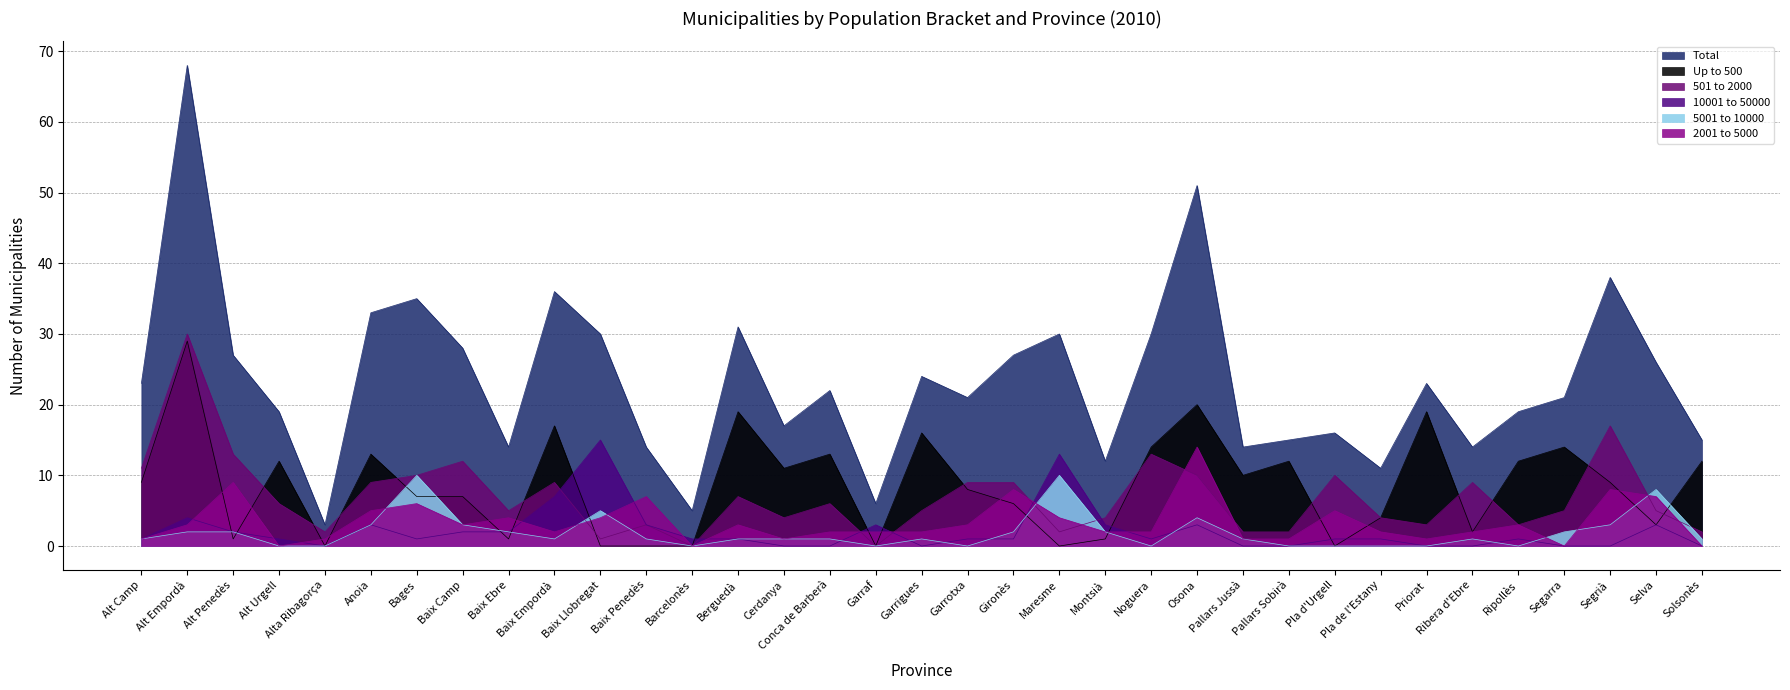

Reading left to right, transcribe all the data shown in this chart.

Total: Alt Camp=23	Alt Empordà=68	Alt Penedès=27	Alt Urgell=19	Alta Ribagorça=3	Anoia=33	Bages=35	Baix Camp=28	Baix Ebre=14	Baix Empordà=36	Baix Llobregat=30	Baix Penedès=14	Barcelonès=5	Berguedà=31	Cerdanya=17	Conca de Barberà=22	Garraf=6	Garrigues=24	Garrotxa=21	Gironès=27	Maresme=30	Montsià=12	Noguera=30	Osona=51	Pallars Jussà=14	Pallars Sobirà=15	Pla d'Urgell=16	Pla de l'Estany=11	Priorat=23	Ribera d'Ebre=14	Ripollès=19	Segarra=21	Segrià=38	Selva=26	Solsonès=15
Up to 500: Alt Camp=9	Alt Empordà=29	Alt Penedès=1	Alt Urgell=12	Alta Ribagorça=0	Anoia=13	Bages=7	Baix Camp=7	Baix Ebre=1	Baix Empordà=17	Baix Llobregat=0	Baix Penedès=0	Barcelonès=0	Berguedà=19	Cerdanya=11	Conca de Barberà=13	Garraf=0	Garrigues=16	Garrotxa=8	Gironès=6	Maresme=0	Montsià=1	Noguera=14	Osona=20	Pallars Jussà=10	Pallars Sobirà=12	Pla d'Urgell=0	Pla de l'Estany=4	Priorat=19	Ribera d'Ebre=2	Ripollès=12	Segarra=14	Segrià=9	Selva=3	Solsonès=12
501 to 2000: Alt Camp=11	Alt Empordà=30	Alt Penedès=13	Alt Urgell=6	Alta Ribagorça=2	Anoia=9	Bages=10	Baix Camp=12	Baix Ebre=5	Baix Empordà=9	Baix Llobregat=1	Baix Penedès=3	Barcelonès=0	Berguedà=7	Cerdanya=4	Conca de Barberà=6	Garraf=0	Garrigues=5	Garrotxa=9	Gironès=9	Maresme=2	Montsià=4	Noguera=13	Osona=10	Pallars Jussà=2	Pallars Sobirà=2	Pla d'Urgell=10	Pla de l'Estany=4	Priorat=3	Ribera d'Ebre=9	Ripollès=3	Segarra=5	Segrià=17	Selva=5	Solsonès=2
10001 to 50000: Alt Camp=1	Alt Empordà=4	Alt Penedès=2	Alt Urgell=1	Alta Ribagorça=0	Anoia=3	Bages=1	Baix Camp=2	Baix Ebre=2	Baix Empordà=7	Baix Llobregat=15	Baix Penedès=3	Barcelonès=1	Berguedà=1	Cerdanya=0	Conca de Barberà=0	Garraf=3	Garrigues=0	Garrotxa=1	Gironès=1	Maresme=13	Montsià=3	Noguera=1	Osona=3	Pallars Jussà=0	Pallars Sobirà=0	Pla d'Urgell=1	Pla de l'Estany=1	Priorat=0	Ribera d'Ebre=0	Ripollès=1	Segarra=0	Segrià=0	Selva=3	Solsonès=0
5001 to 10000: Alt Camp=1	Alt Empordà=2	Alt Penedès=2	Alt Urgell=0	Alta Ribagorça=0	Anoia=3	Bages=10	Baix Camp=3	Baix Ebre=2	Baix Empordà=1	Baix Llobregat=5	Baix Penedès=1	Barcelonès=0	Berguedà=1	Cerdanya=1	Conca de Barberà=1	Garraf=0	Garrigues=1	Garrotxa=0	Gironès=2	Maresme=10	Montsià=2	Noguera=0	Osona=4	Pallars Jussà=1	Pallars Sobirà=0	Pla d'Urgell=0	Pla de l'Estany=0	Priorat=0	Ribera d'Ebre=1	Ripollès=0	Segarra=2	Segrià=3	Selva=8	Solsonès=1
2001 to 5000: Alt Camp=1	Alt Empordà=3	Alt Penedès=9	Alt Urgell=0	Alta Ribagorça=1	Anoia=5	Bages=6	Baix Camp=3	Baix Ebre=4	Baix Empordà=2	Baix Llobregat=4	Baix Penedès=7	Barcelonès=0	Berguedà=3	Cerdanya=1	Conca de Barberà=2	Garraf=2	Garrigues=2	Garrotxa=3	Gironès=8	Maresme=4	Montsià=2	Noguera=2	Osona=14	Pallars Jussà=1	Pallars Sobirà=1	Pla d'Urgell=5	Pla de l'Estany=2	Priorat=1	Ribera d'Ebre=2	Ripollès=3	Segarra=0	Segrià=8	Selva=7	Solsonès=0